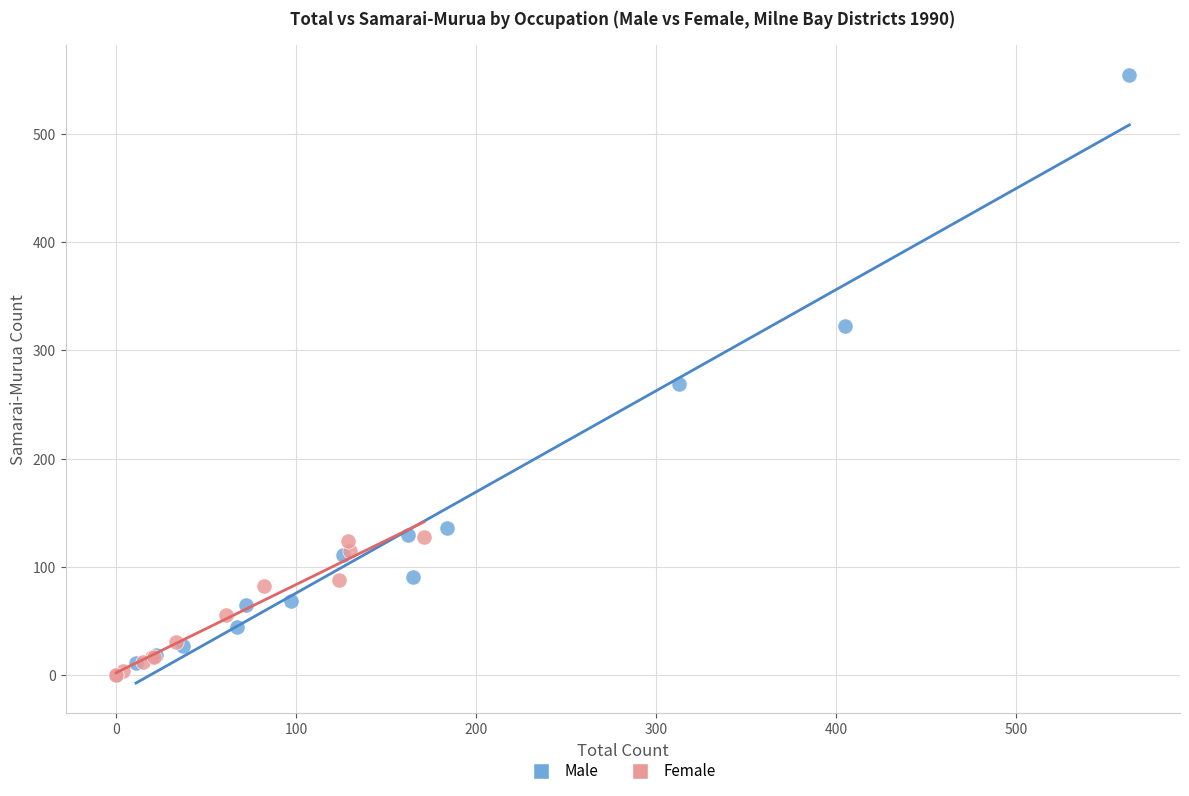

Which series has the widest spread of Y values?

Male